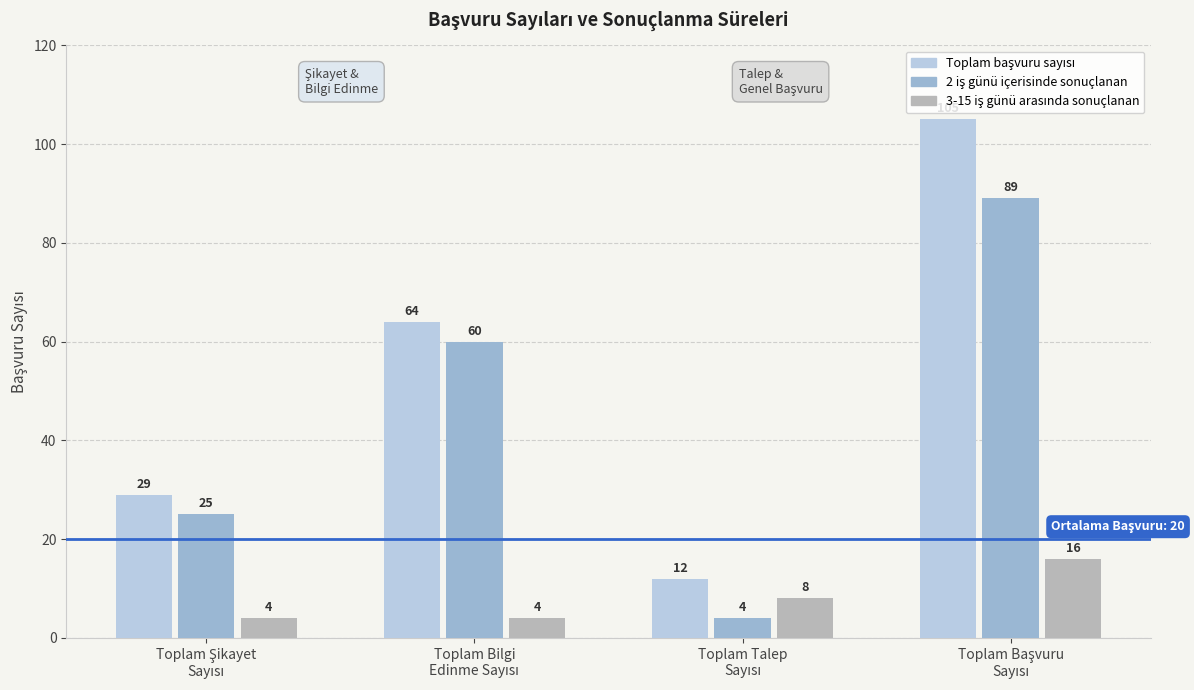

What is the smallest value displayed?

4